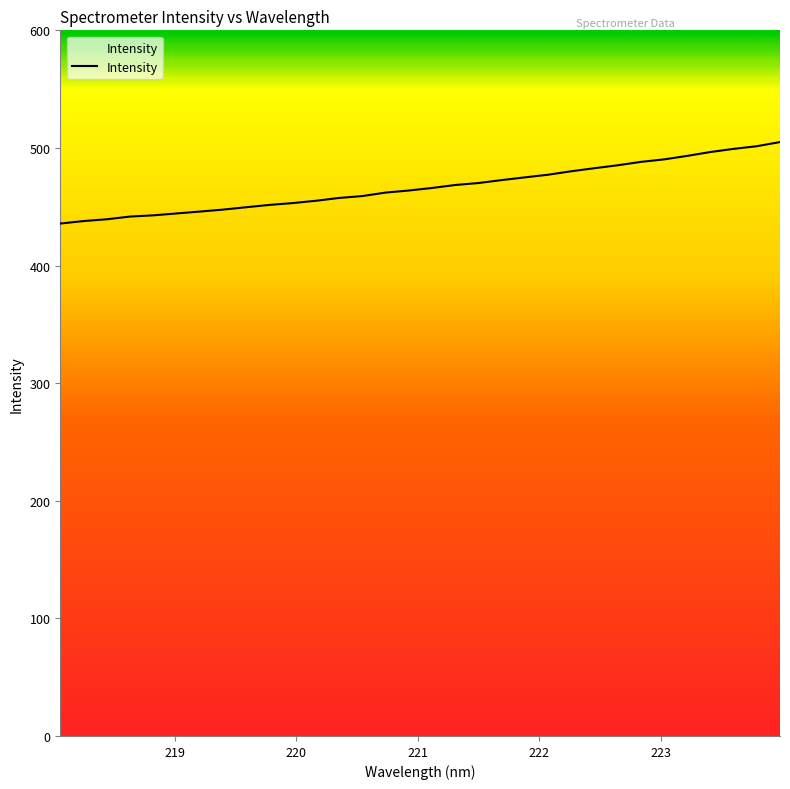

What is the maximum value shown in the chart?

505.0